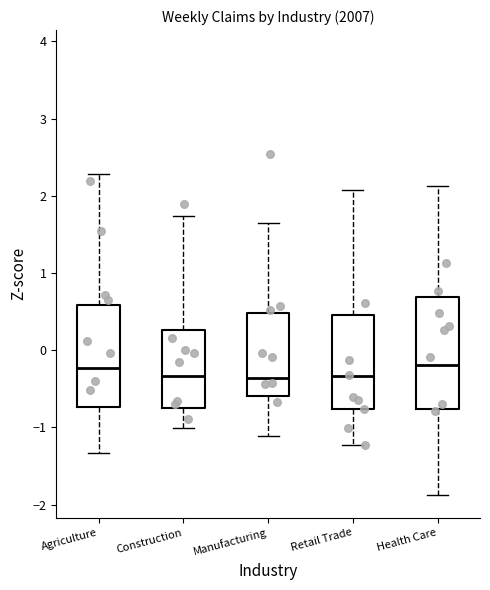

Reading left to right, read every box against the y-axis: the position of its median line, the range the box covers, and the ends of its whiskers. The values are not printed on the chart, so give them approximately, as read against the axis.

Agriculture: median -0.2, box -0.7 to 0.6, whiskers -1.3 to 2.3
Construction: median -0.3, box -0.7 to 0.3, whiskers -1.0 to 1.7
Manufacturing: median -0.4, box -0.6 to 0.5, whiskers -1.1 to 1.6
Retail Trade: median -0.3, box -0.8 to 0.5, whiskers -1.2 to 2.1
Health Care: median -0.2, box -0.8 to 0.7, whiskers -1.9 to 2.1